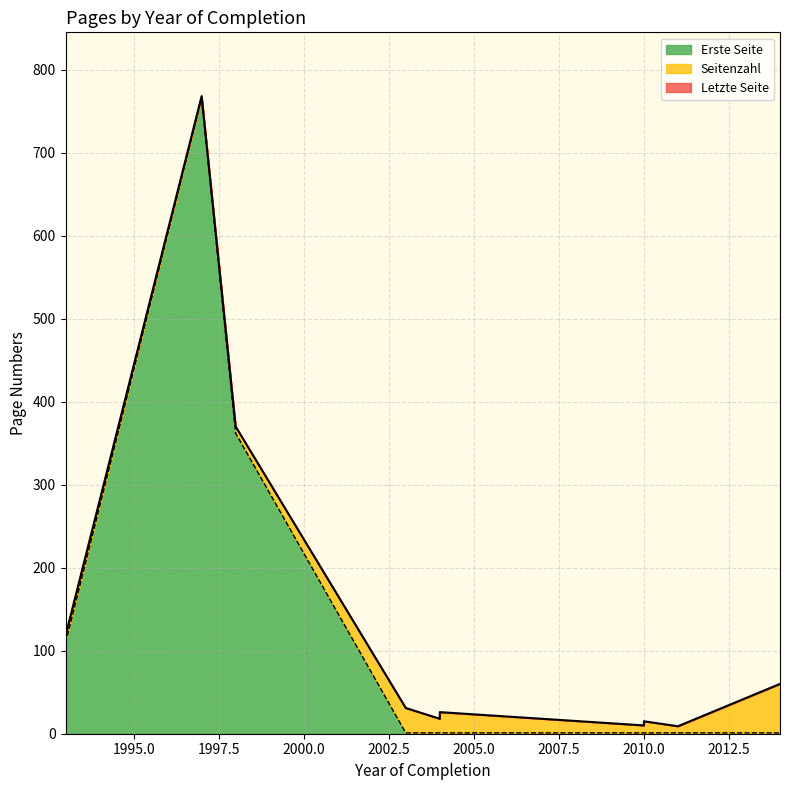

True or false: Seitenzahl and Letzte Seite intersect in this chart.

False